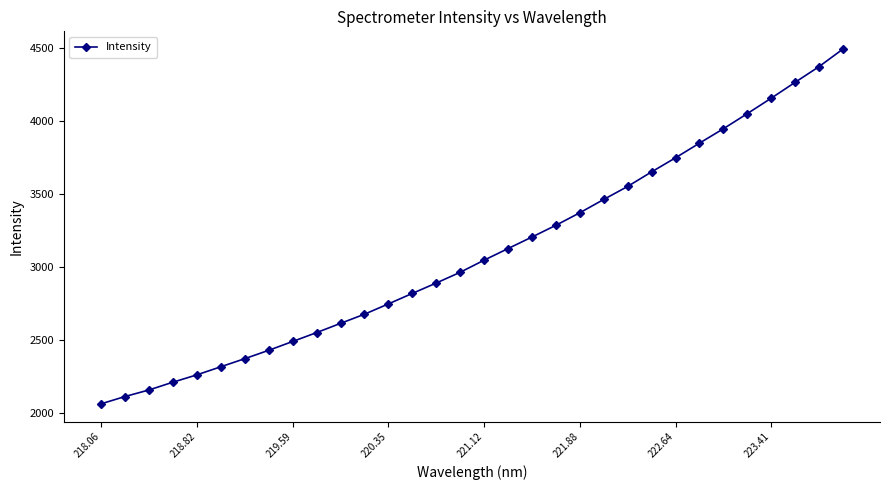

Reading left to right, transcribe all the data shown in this chart.

2063.8	2114.0	2158.8	2212.0	2262.3	2317.7	2373.1	2430.4	2490.8	2551.6	2615.0	2677.6	2748.3	2820.1	2891.2	2964.8	3047.8	3127.1	3206.2	3286.7	3372.4	3463.6	3552.8	3652.2	3748.6	3848.8	3947.3	4051.0	4156.5	4265.3	4372.6	4493.0